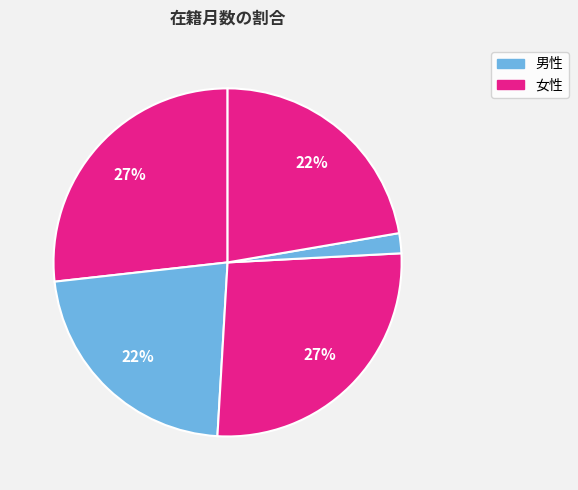

Count the number of slices in the pie.

5